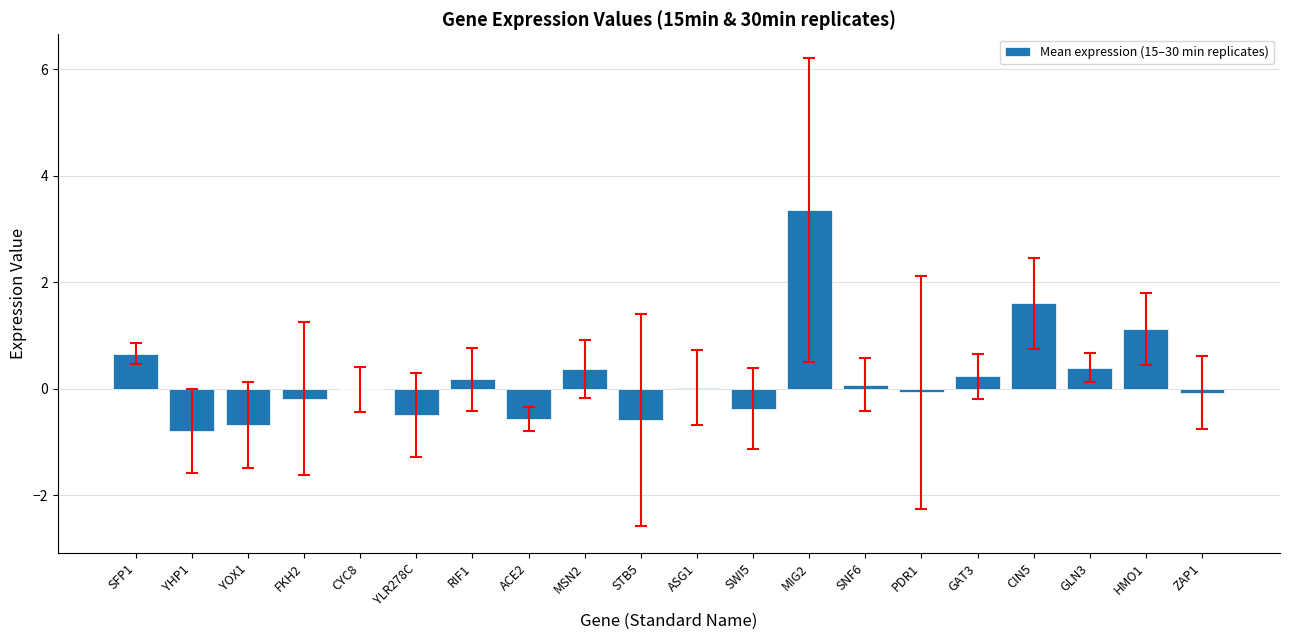

How many categories are shown in the chart?

20